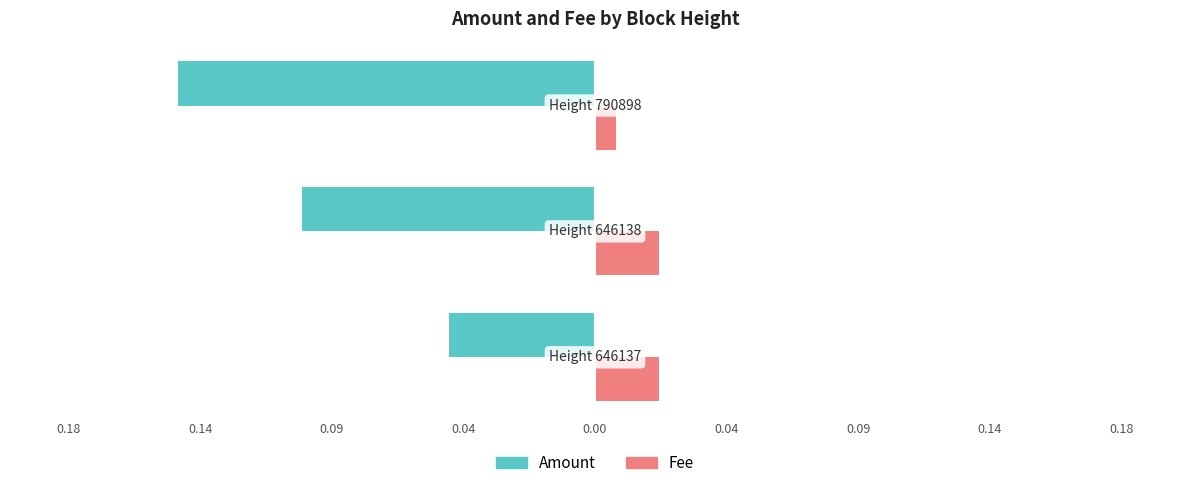

What are all the series names shown in the legend?

Amount, Fee